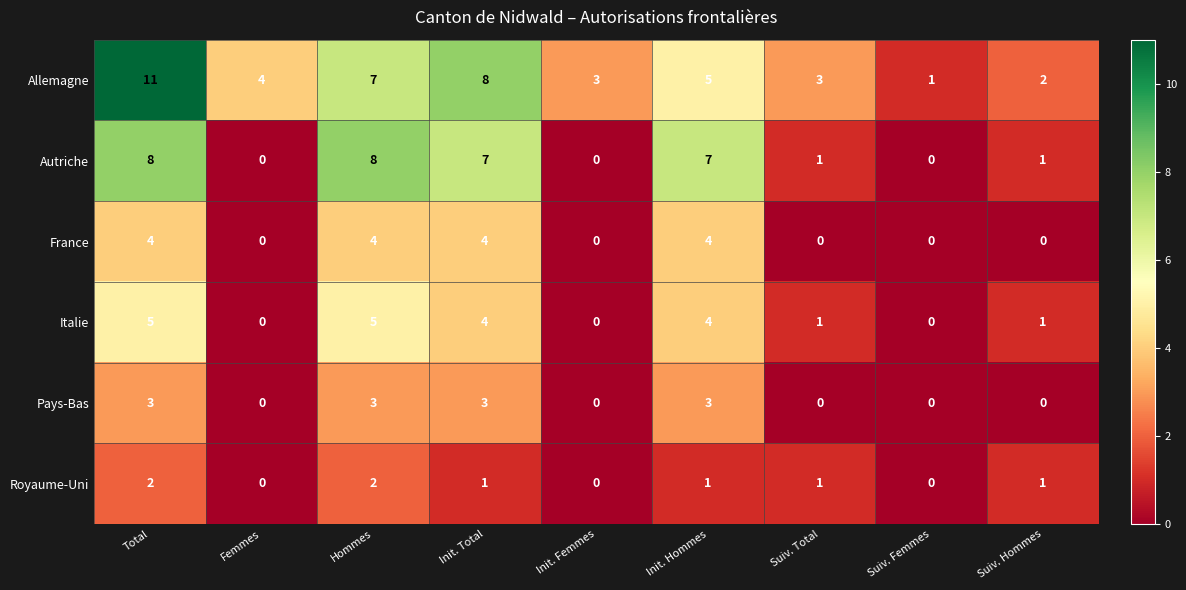

What is the difference between the second highest and second lowest values in the Italie series?

5